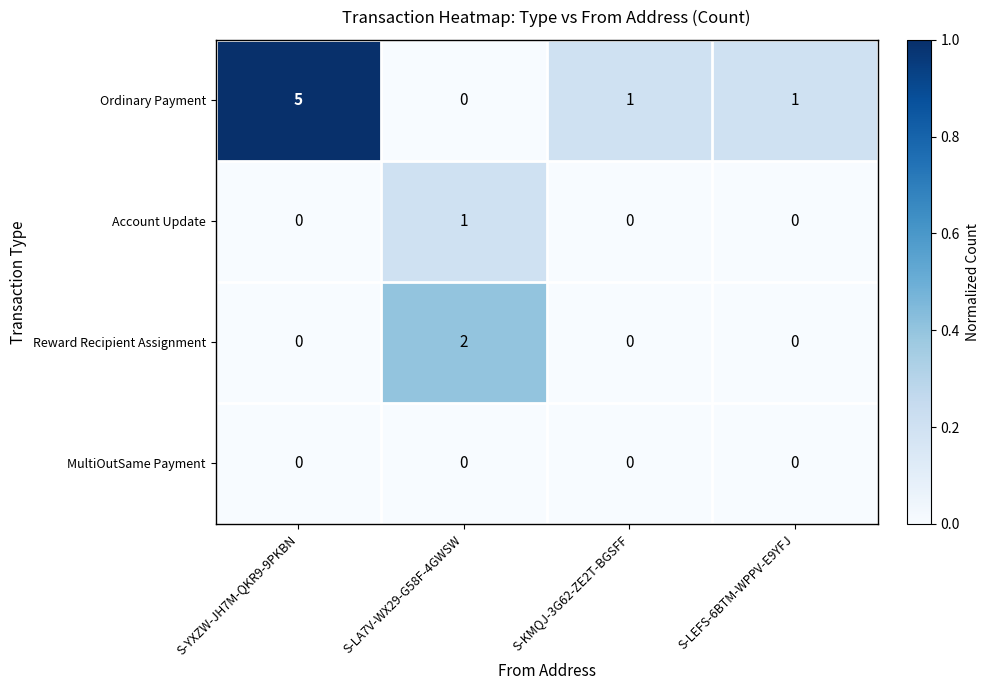

The value of Account Update at S-YXZW-JH7M-QKR9-9PKBN is 0. True or false?

True